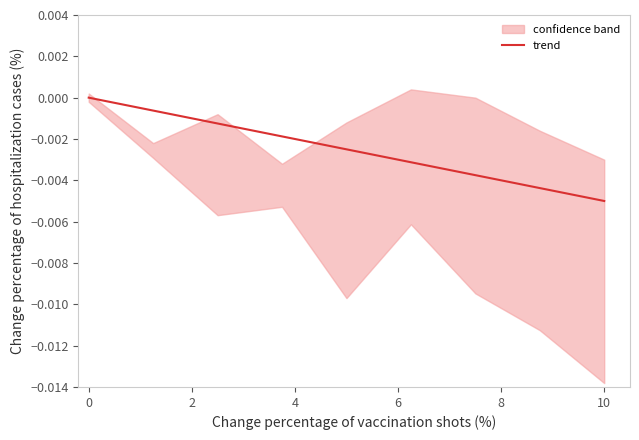

The value at 2 is -0.0. True or false?

True